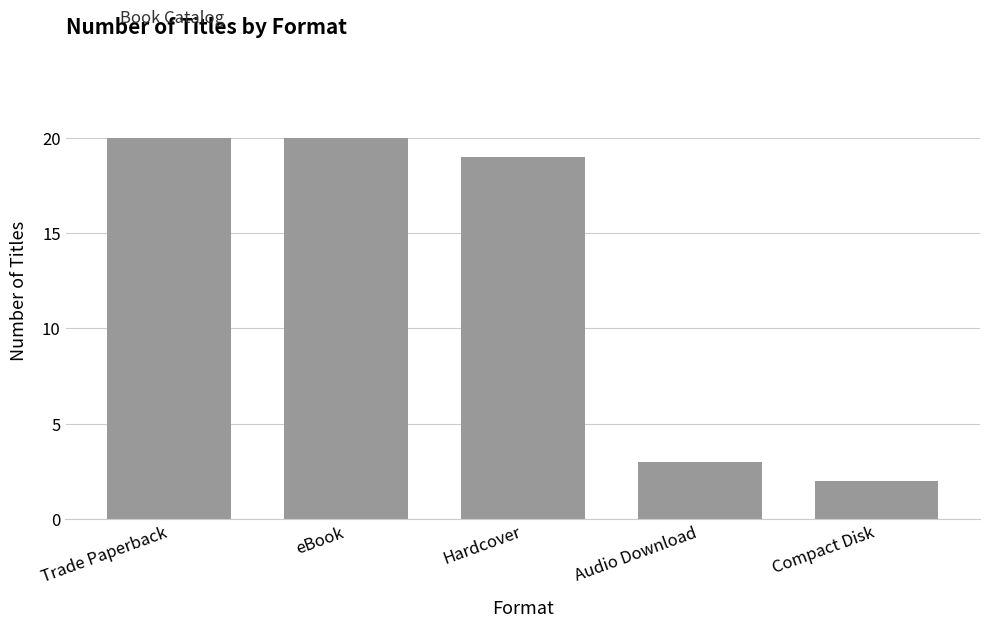

Between Hardcover and Audio Download, which is larger?

Hardcover